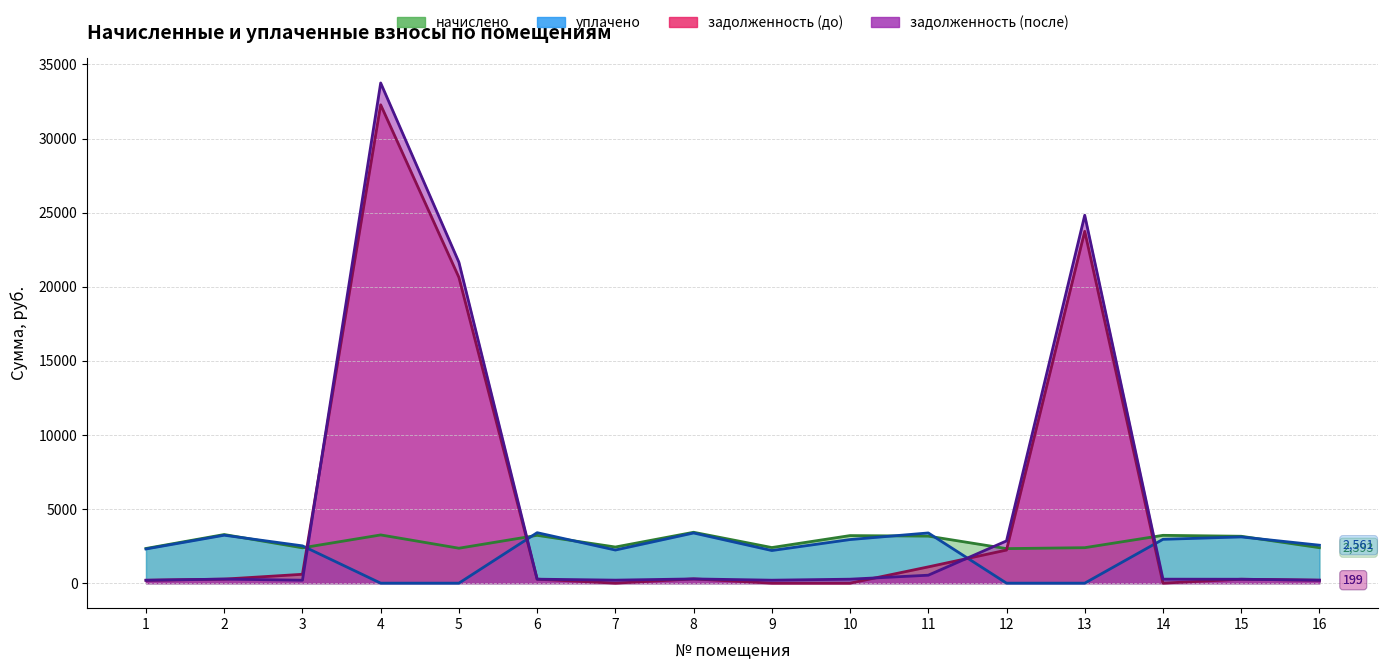

Reading left to right, extract all data points from this chart.

начислено: 1=2339.6	2=3280.8	3=2384.4	4=3253.9	5=2357.5	6=3227.0	7=2438.2	8=3433.2	9=2402.4	10=3209.2	11=3173.3	12=2330.6	13=2393.4	14=3227.0	15=3164.3	16=2393.4
уплачено: 1=2306.8	2=3234.7	3=2516.1	4=0.0	5=0.0	6=3405.2	7=2235.0	8=3384.9	9=2202.2	10=2941.7	11=3387.9	12=0.0	13=0.0	14=2958.1	15=3119.8	16=2561.2
задолженность (до): 1=195.0	2=273.4	3=598.0	4=32272.9	5=20629.3	6=268.9	7=0.0	8=286.1	9=0.0	10=0.0	11=1097.9	12=2232.4	13=23737.8	14=0.0	15=264.3	16=199.4
задолженность (после): 1=195.0	2=273.4	3=198.7	4=33747.3	5=21651.9	6=268.9	7=203.2	8=286.1	9=200.2	10=267.4	11=536.7	12=2850.4	13=24822.3	14=268.9	15=263.7	16=199.4